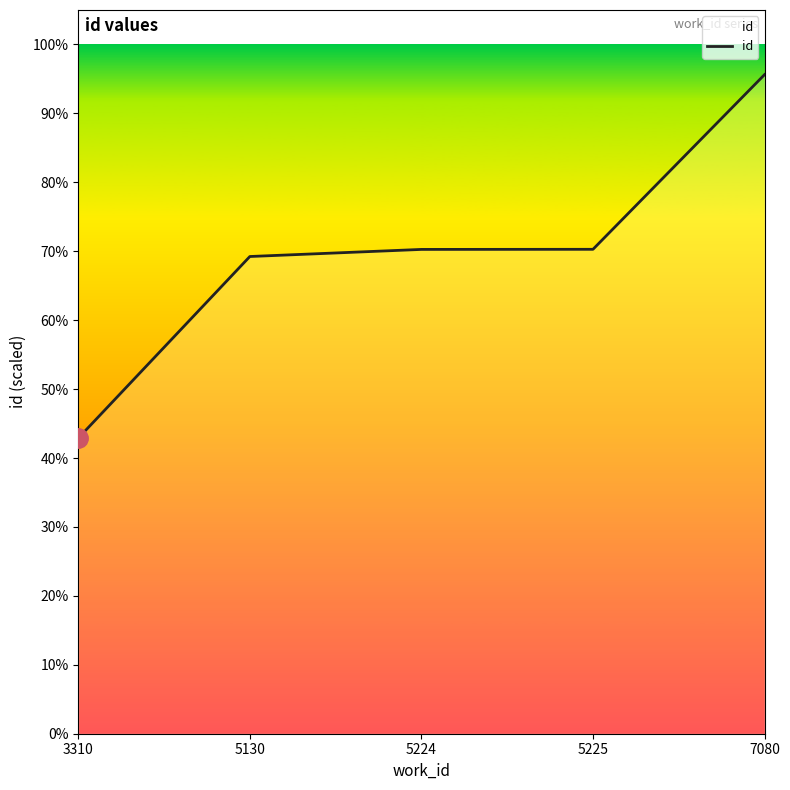

Between 5224 and 3310, which is larger?

5224